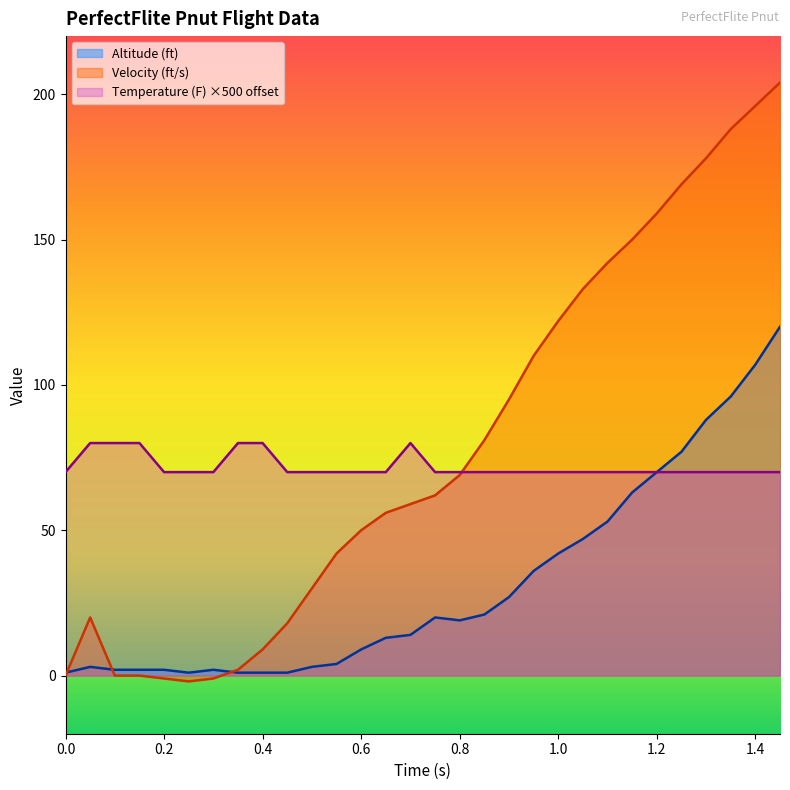

What is the approximate value of Velocity (ft/s) at 0.4?

9.0